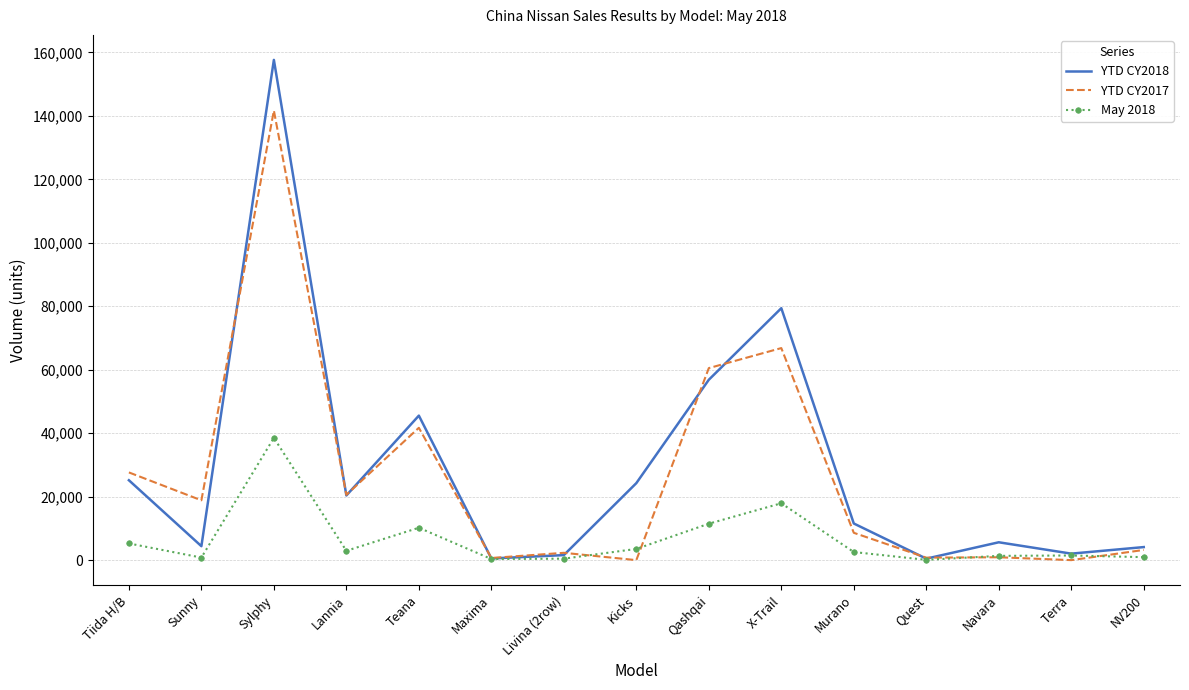

Which series has the widest spread of values?

YTD CY2018